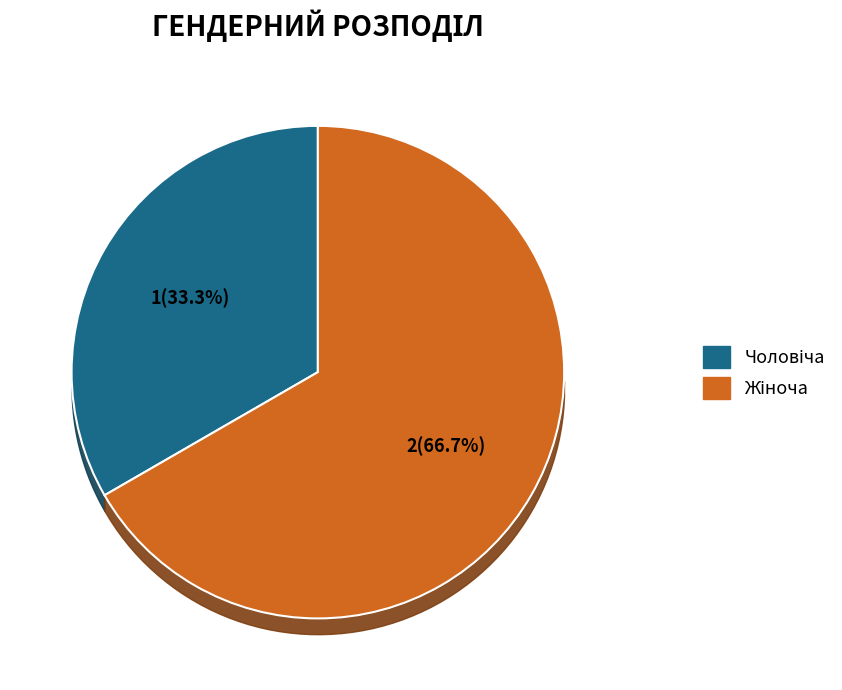

Does any single category account for the majority?

Yes